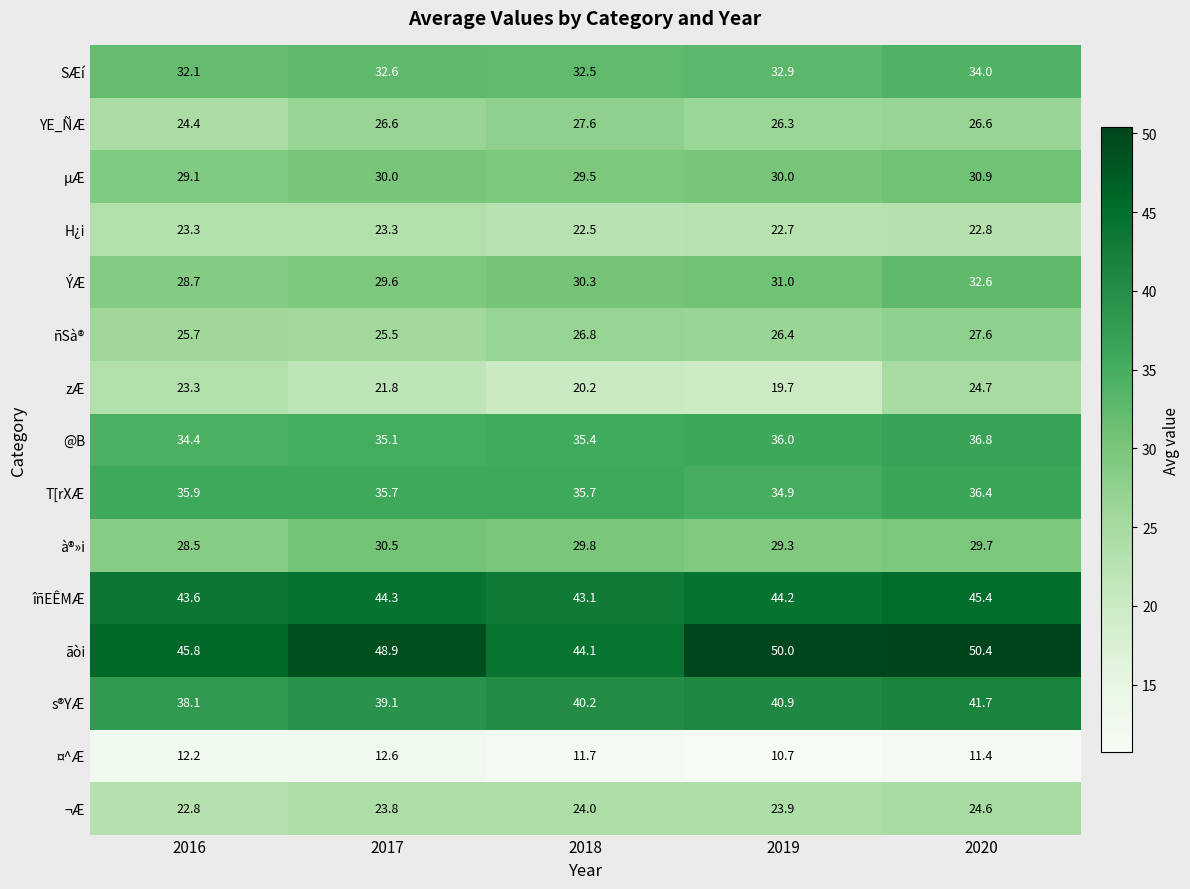

Where is zÆ nearest to the value 22?

2017